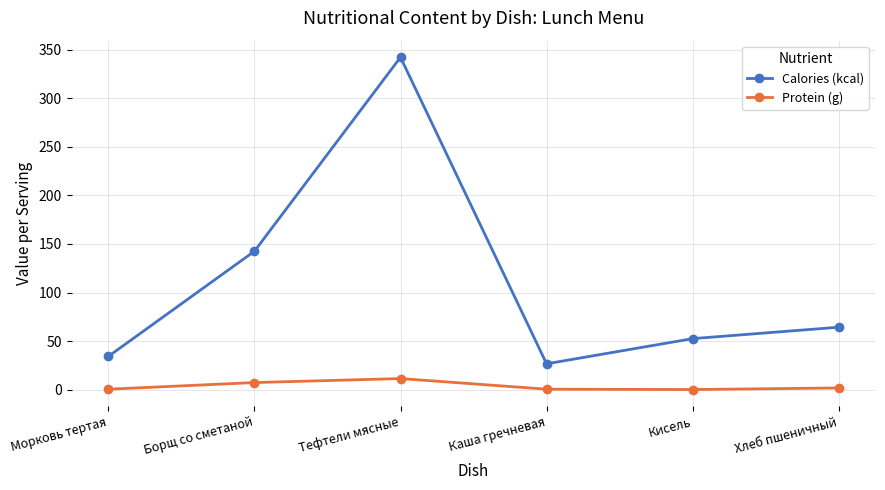

In Calories (kcal), how many points are higher than both neighbors (excluding endpoints)?

1